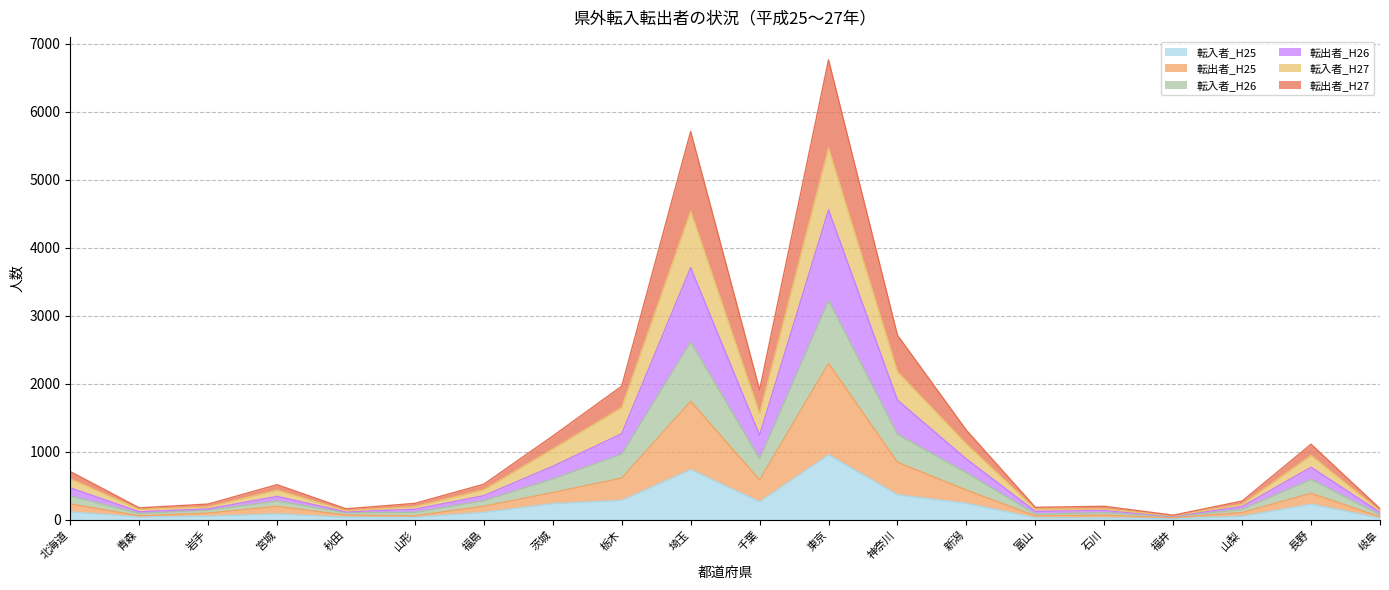

How many distinct data groups are displayed?

6